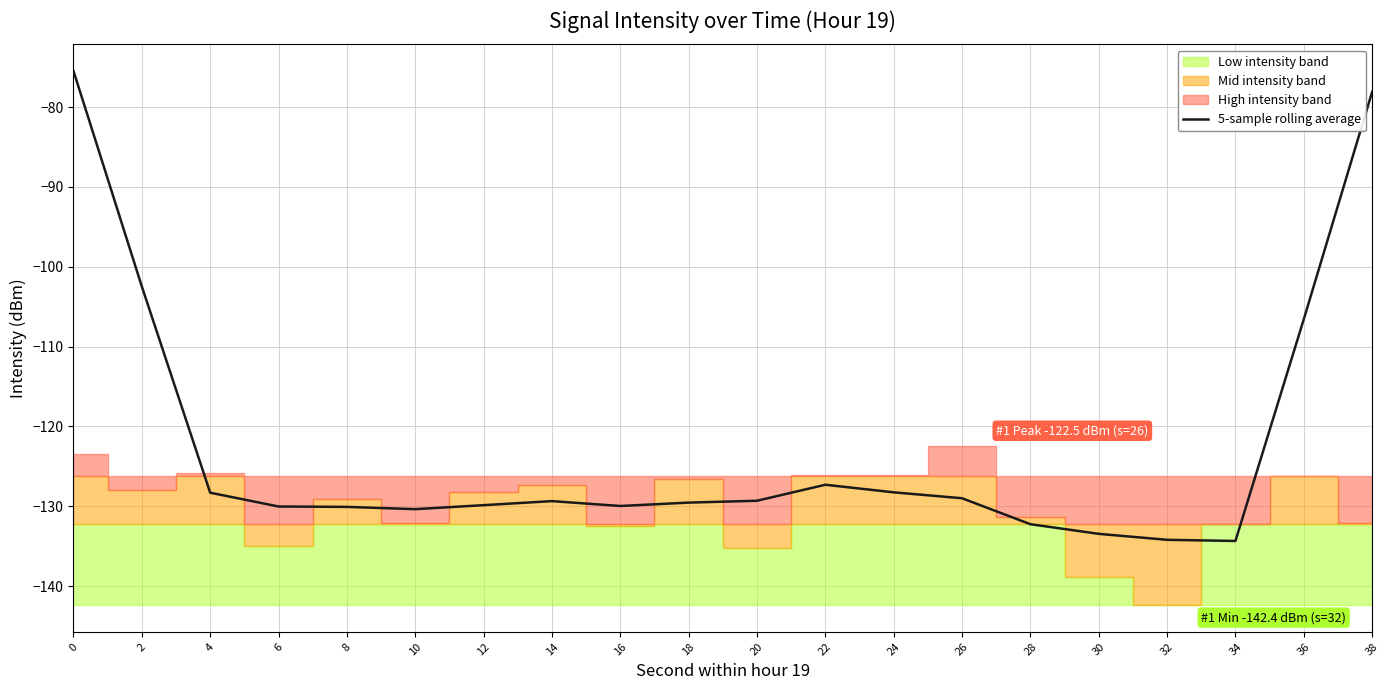

Where is the first local maximum?

14